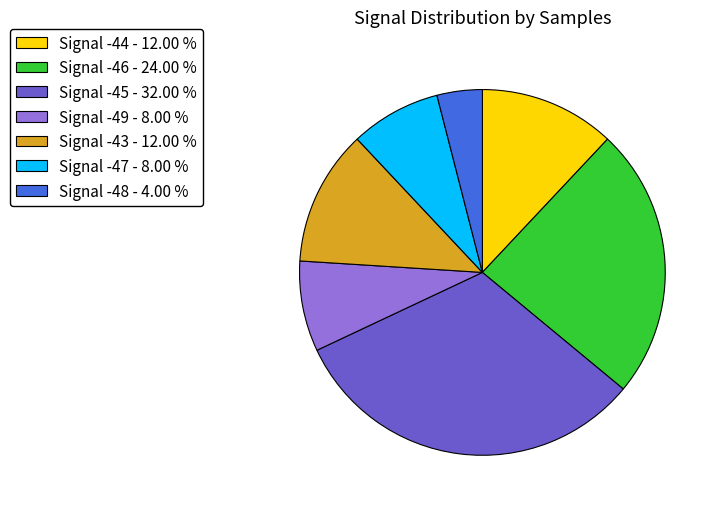

How many slices are in this pie chart?

7